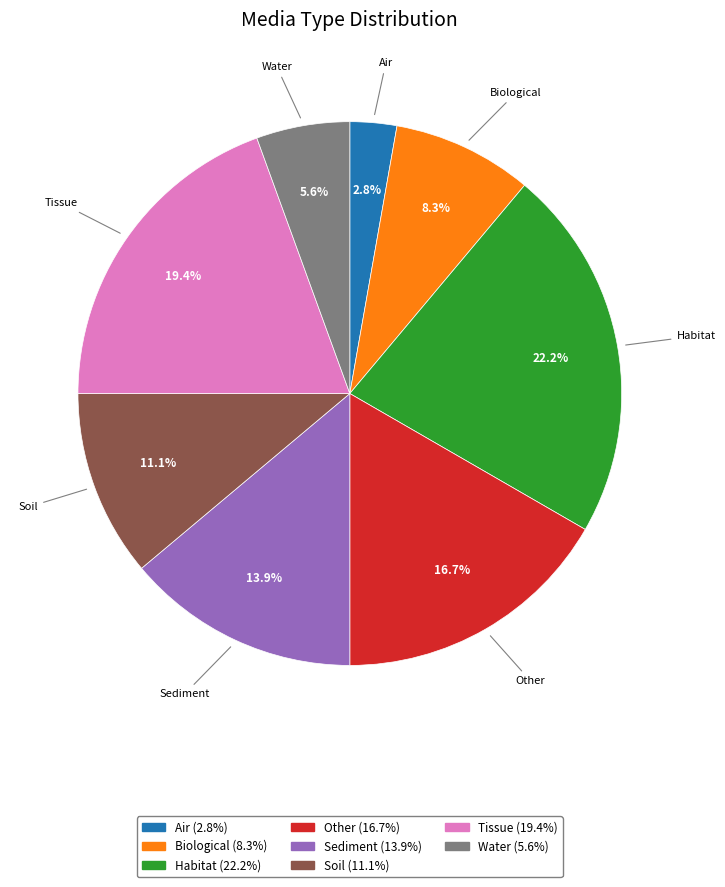

To the nearest percent, what percentage of the pie is Tissue?

19%